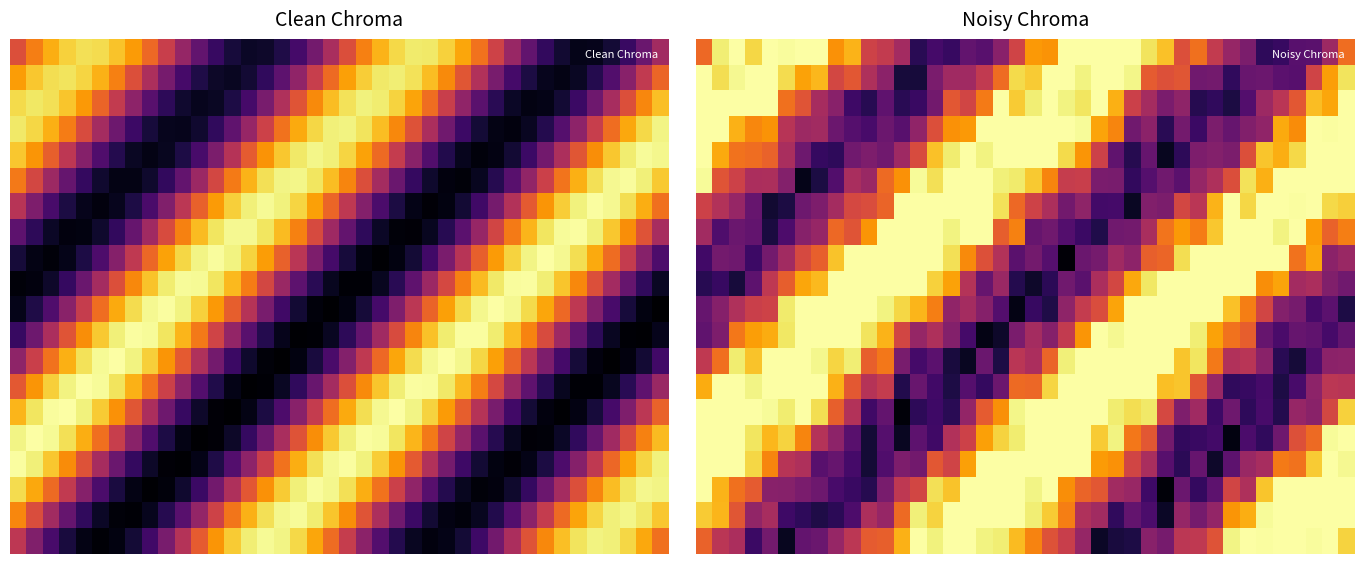

What is the maximum value shown in the chart?

1.0